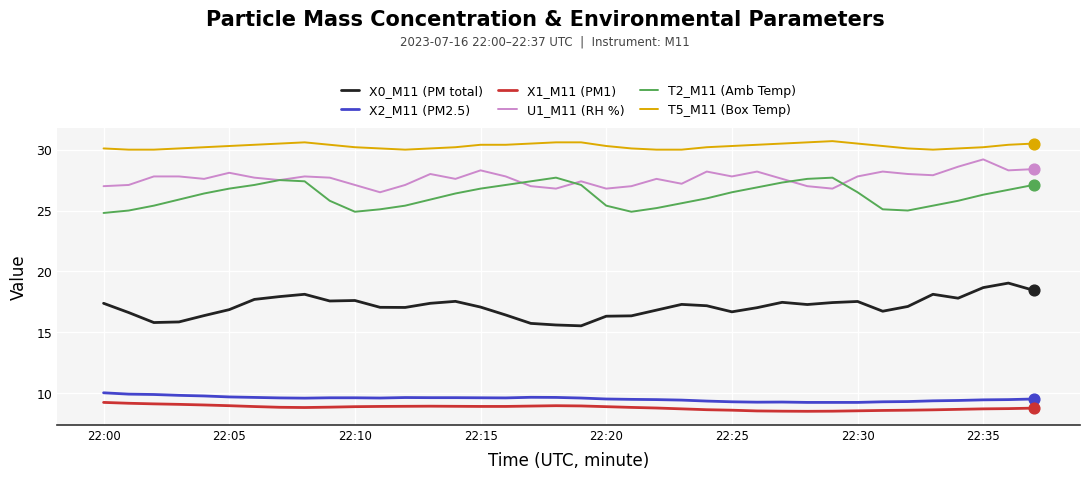

Which series has the largest total across all categories?

T5_M11 (Box Temp)